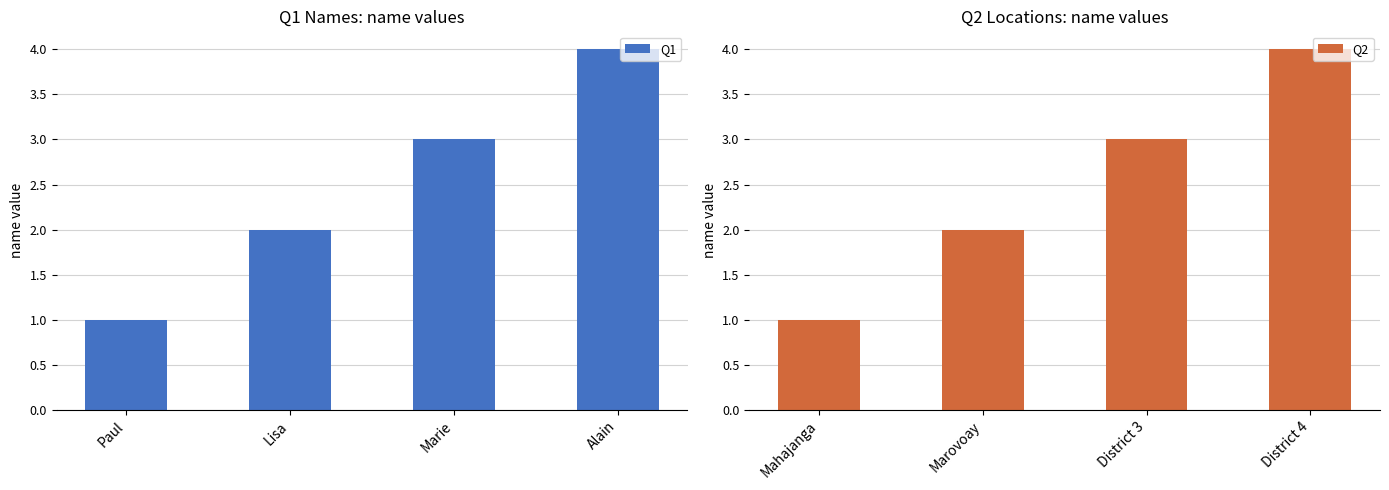

What are all the series names shown in the legend?

Q1, Q2